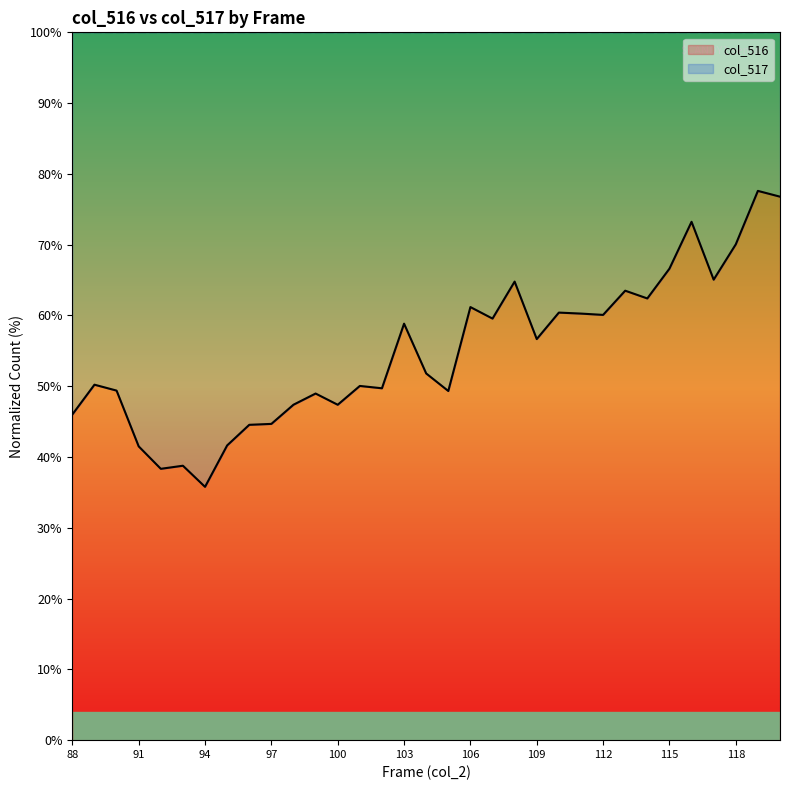

The chart shows a value of 49.3 at 105. True or false?

True